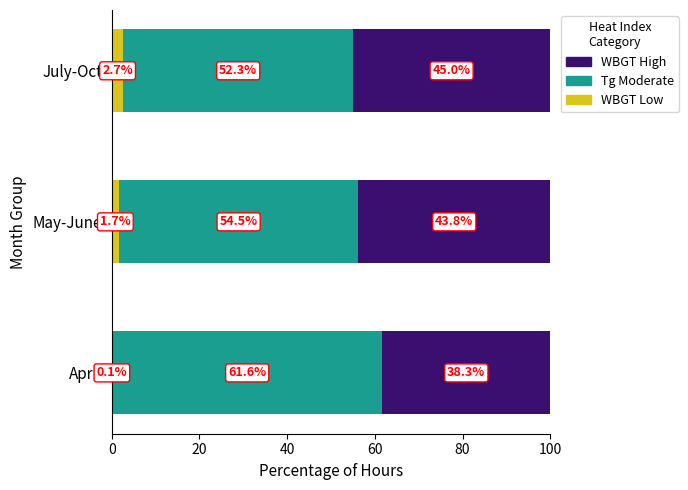

What is the total value across all series at May-June?

100.0